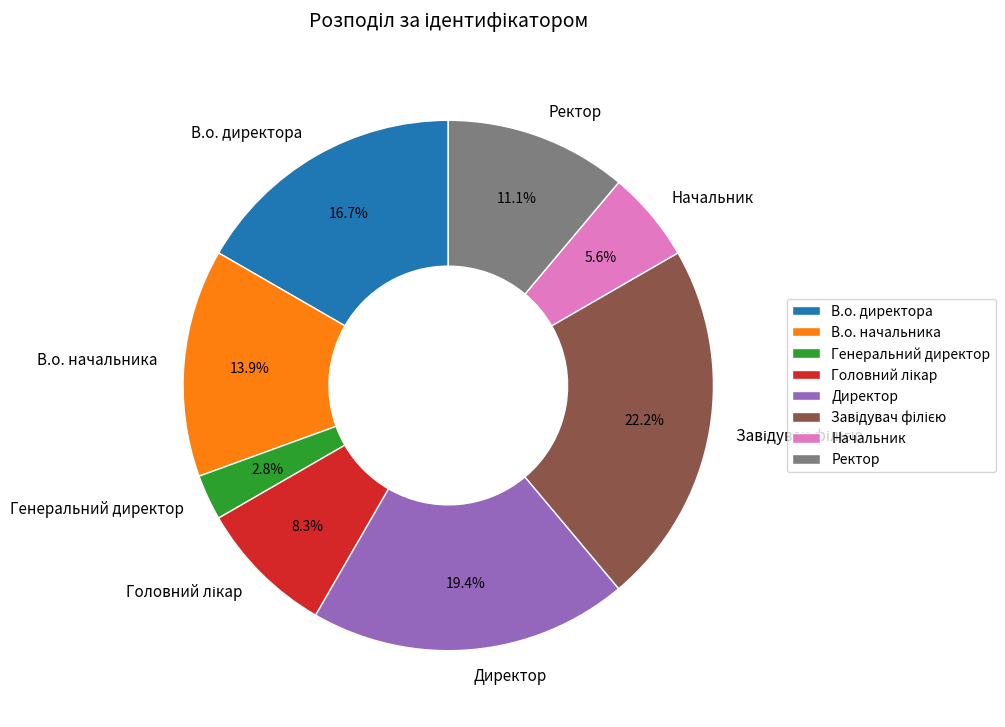

What percentage is NOT represented by Генеральний директор?

97.2%